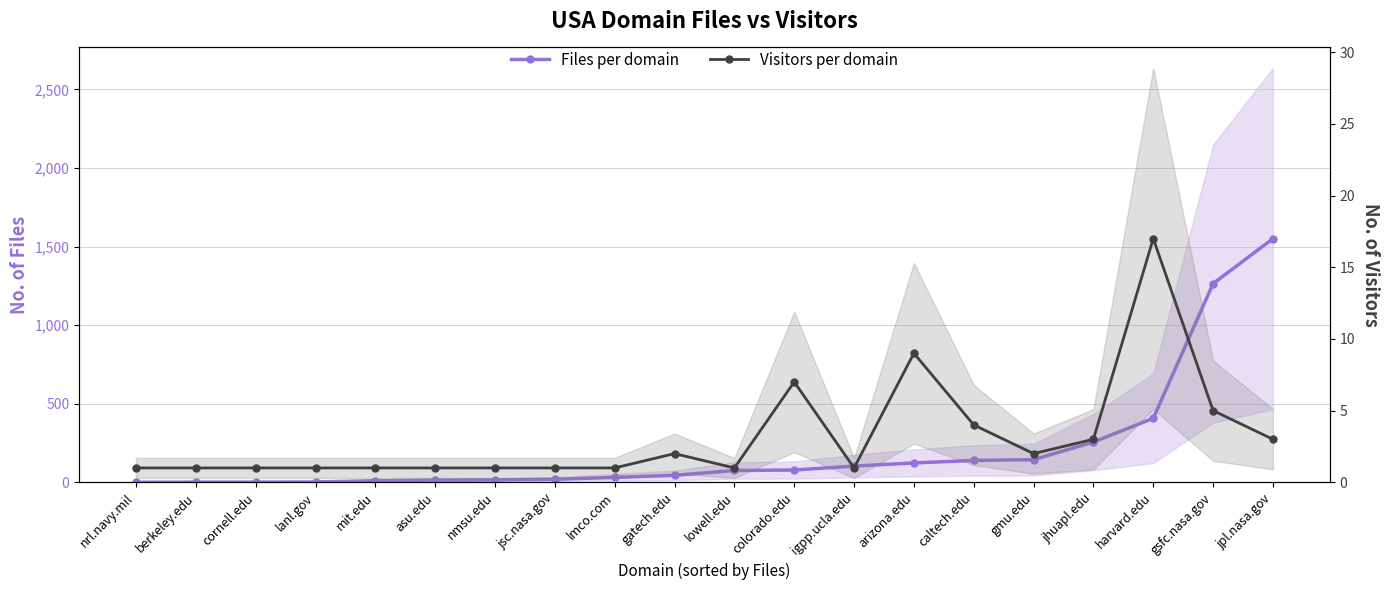

At which category is the sum across all series the highest?

jpl.nasa.gov